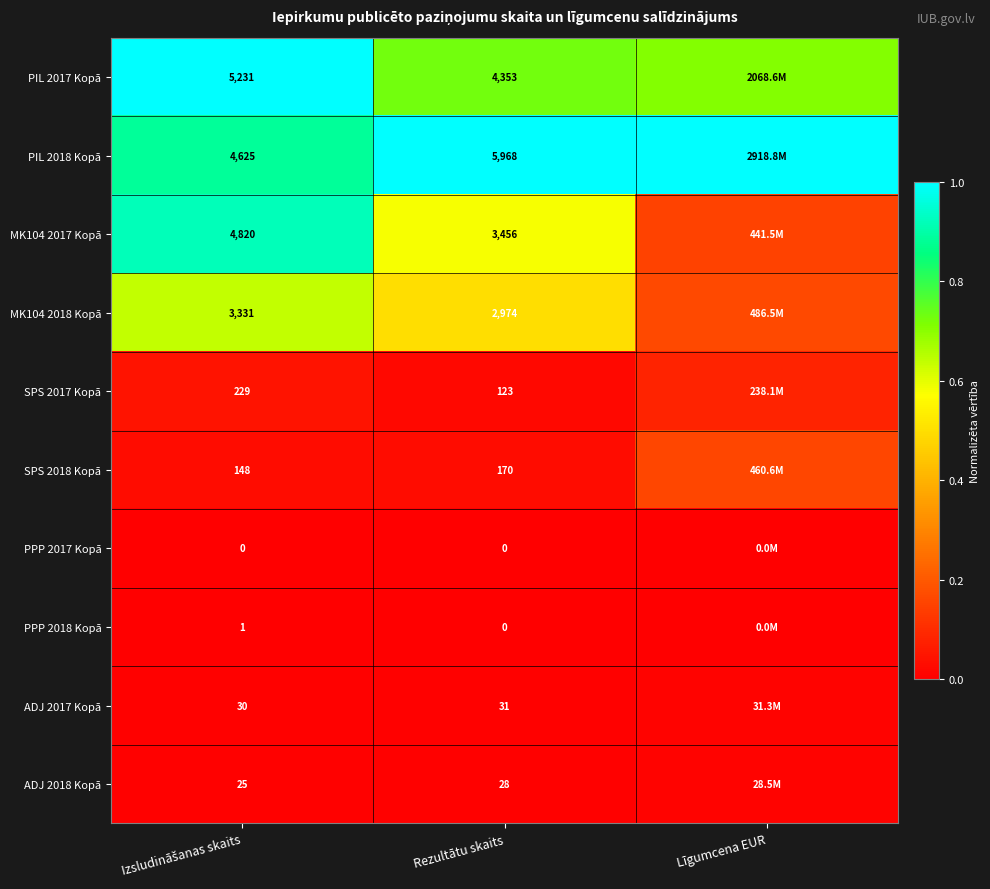

Is the value of ADJ 2018 Kopā at Rezultātu skaits greater than the value of PIL 2017 Kopā at Rezultātu skaits?

No